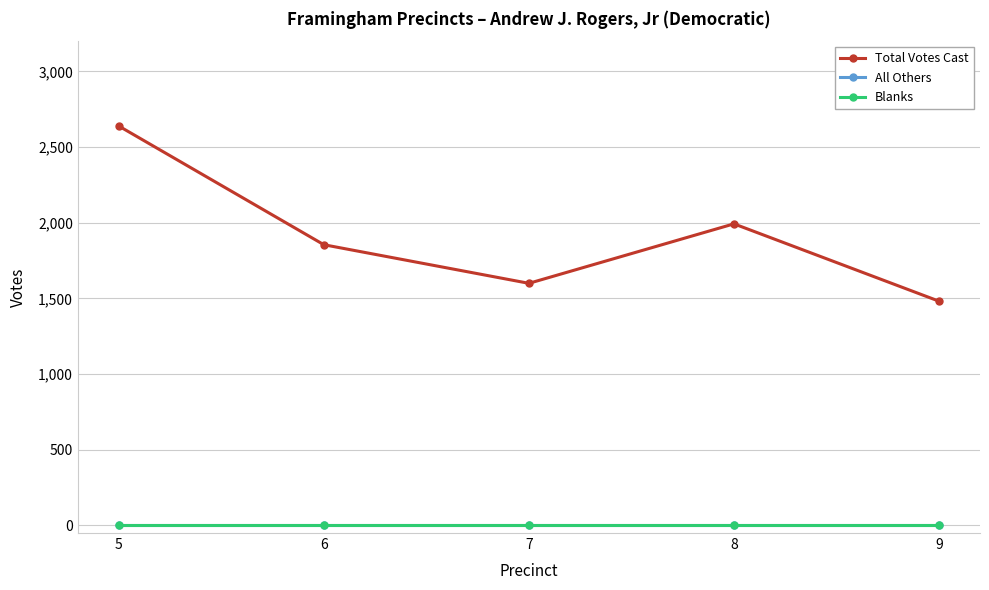

What is the greatest value displayed?

2639